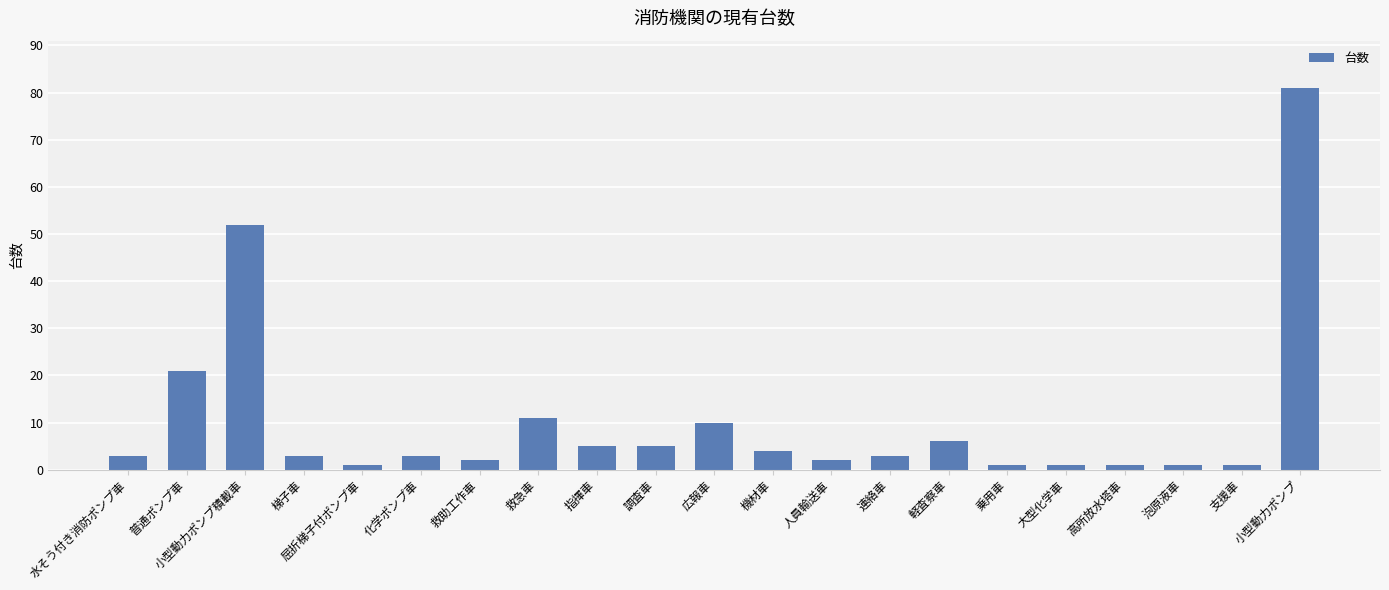

Which category has the highest value across all series?

小型動力ポンプ